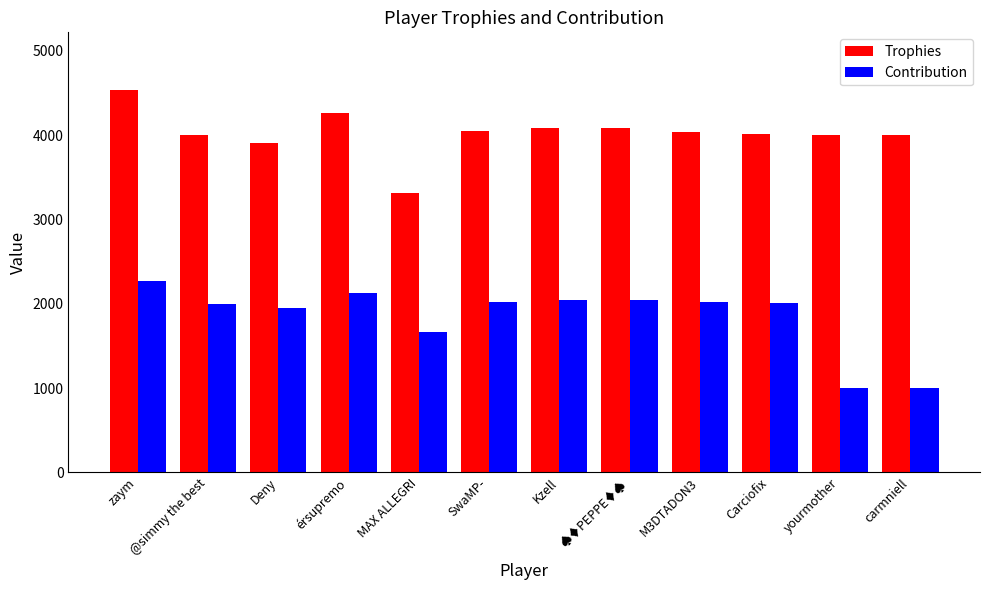

The value of Contribution at Carciofix is 2010. True or false?

True